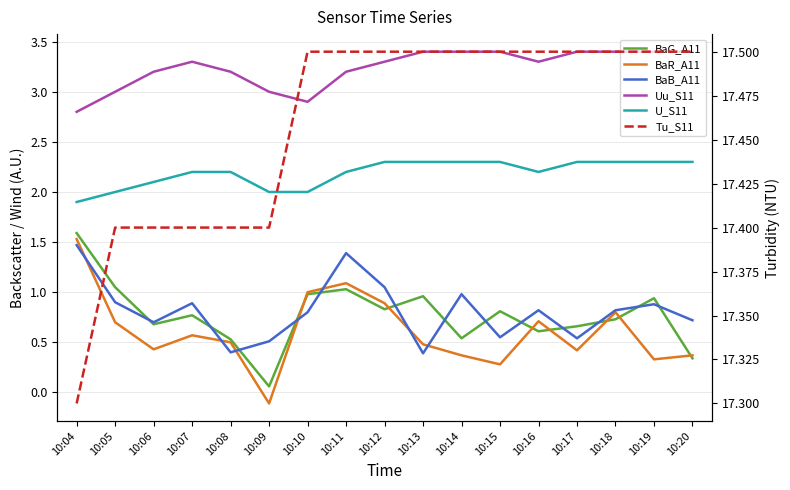

Rank the series at 10:08 from highest to lowest value.

Tu_S11, Uu_S11, U_S11, BaG_A11, BaR_A11, BaB_A11